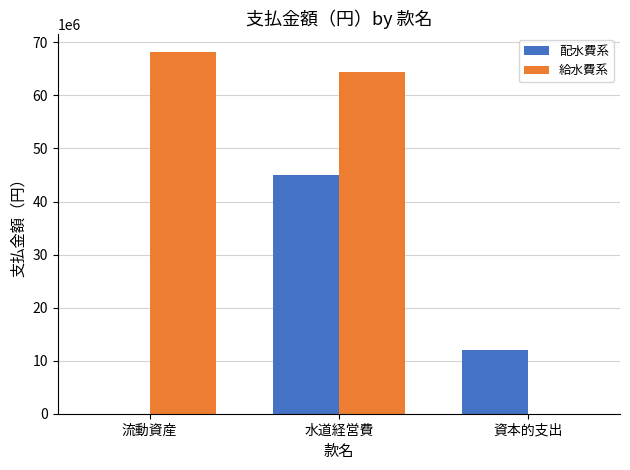

Which series has the widest spread of values?

給水費系